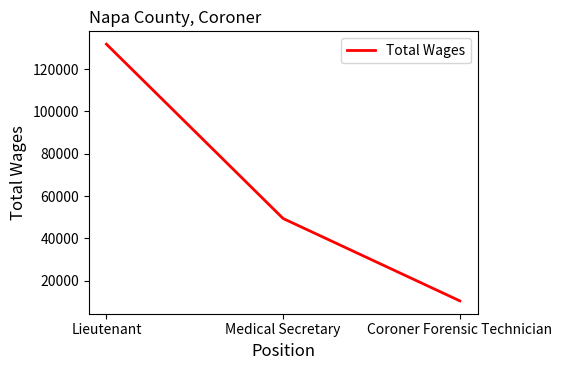

Reading left to right, list all the values displayed in this chart.

131803	49366	10423